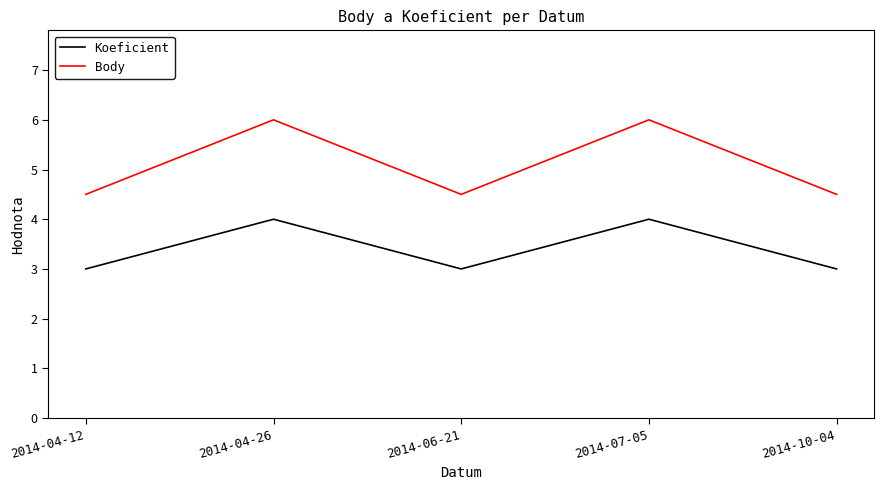

What is the greatest value displayed?

6.0